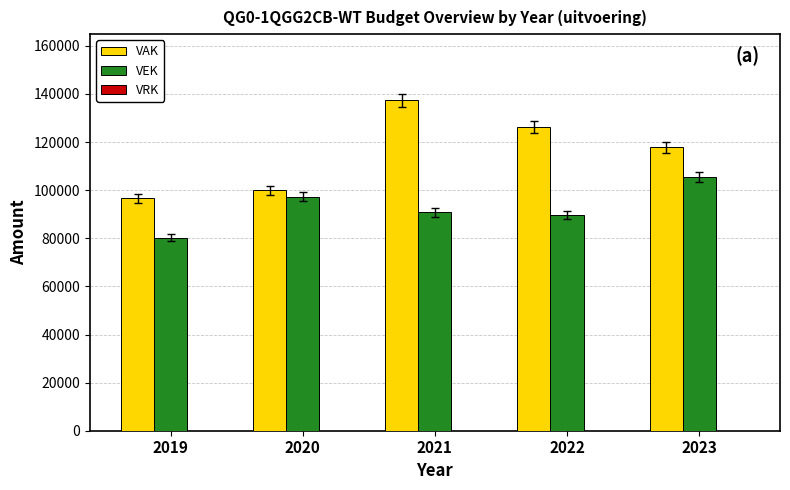

What is the average value of the VEK series?

92755